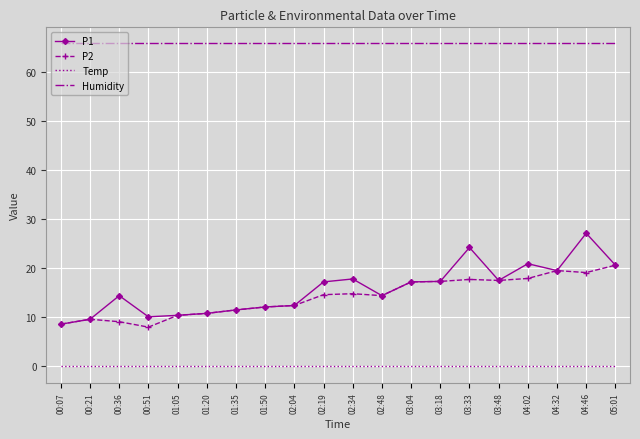

How many values in the P2 series are below 14?

9